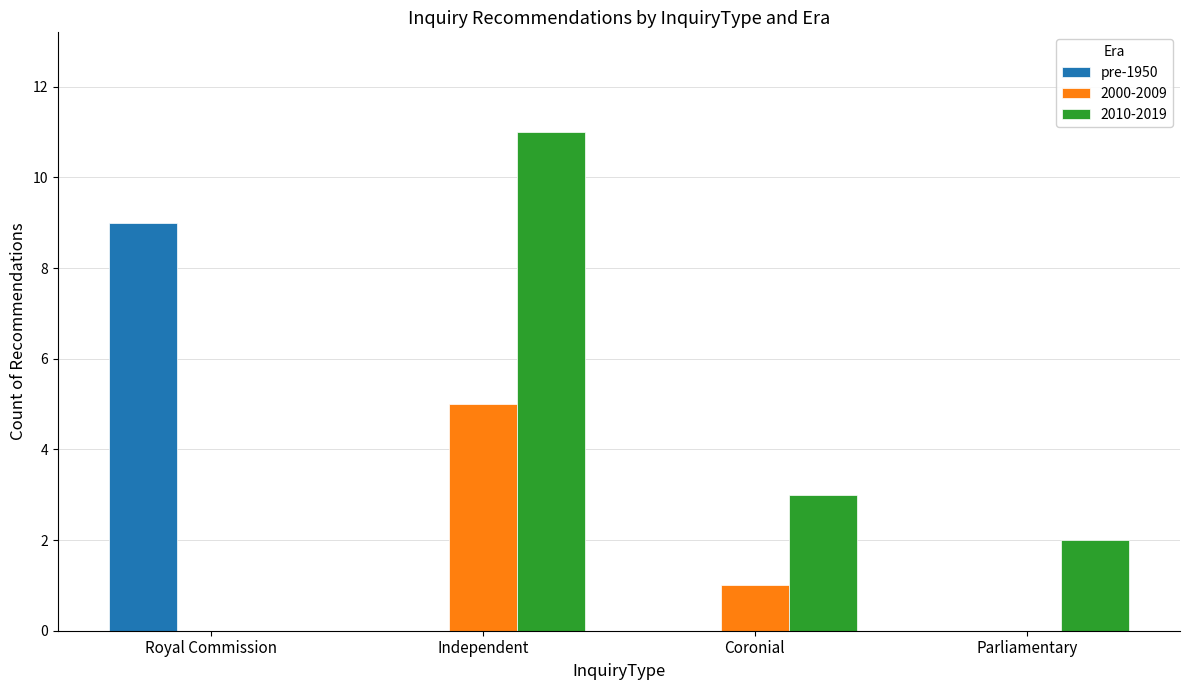

Is it true that 2010-2019 equals 2 at Parliamentary?

True